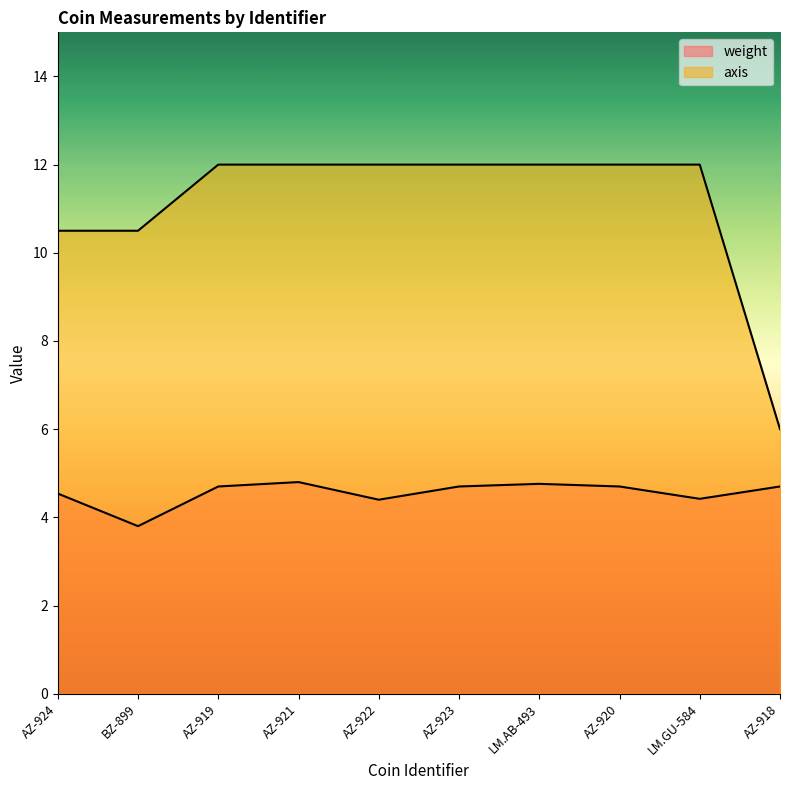

What are all the series names shown in the legend?

weight, axis